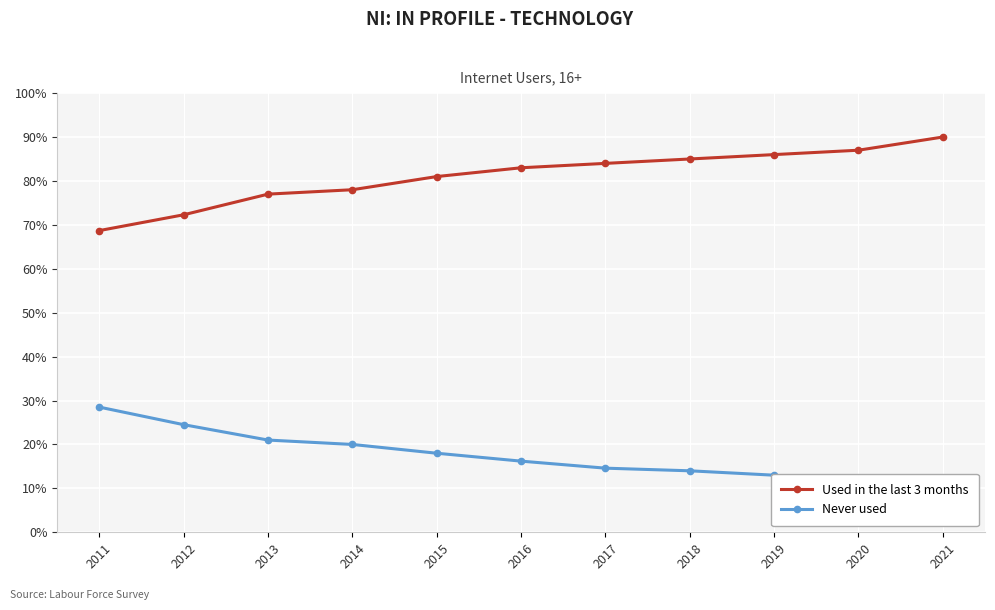

Between 2015 and 2014, which is larger?

2015